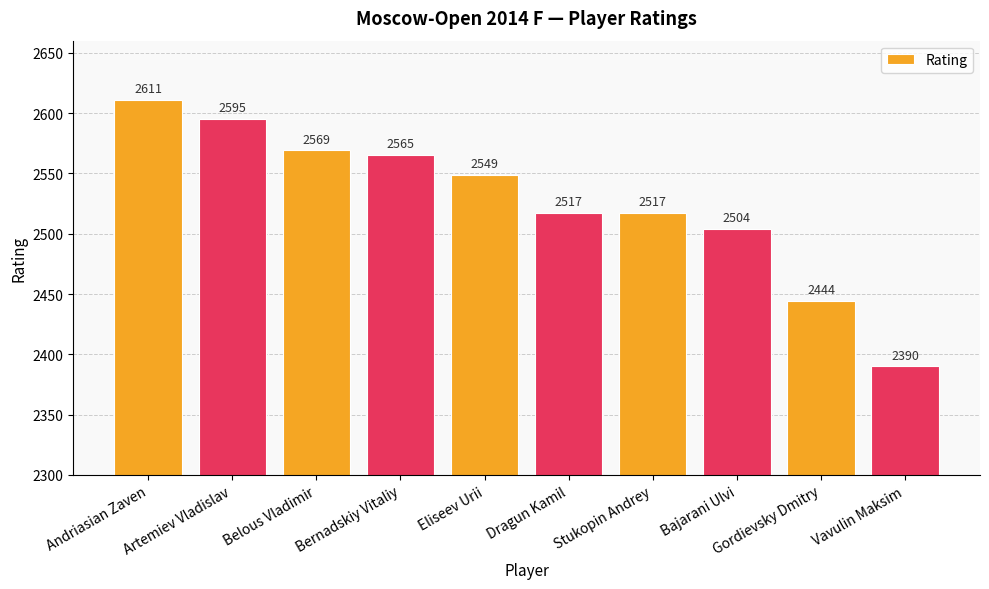

True or false: the data shows 3184 at Gordievsky Dmitry.

False